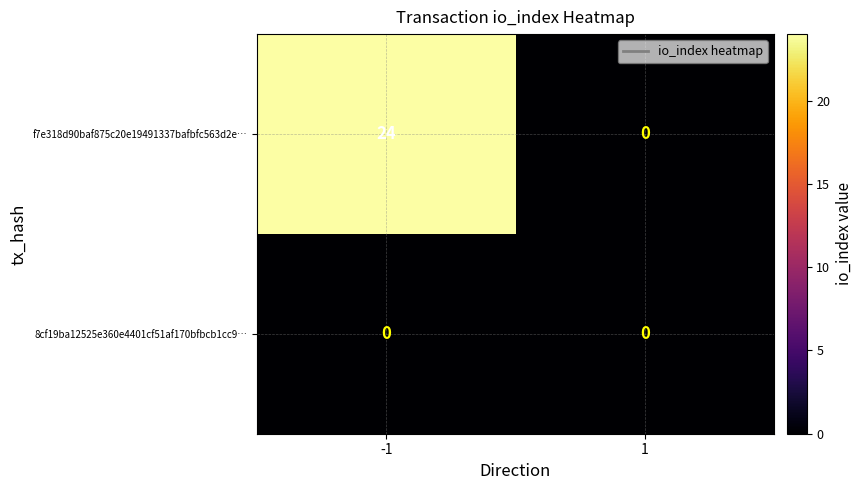

What is the average value of the f7e318d90baf875c20e19491337bafbfc563d2e… series?

12